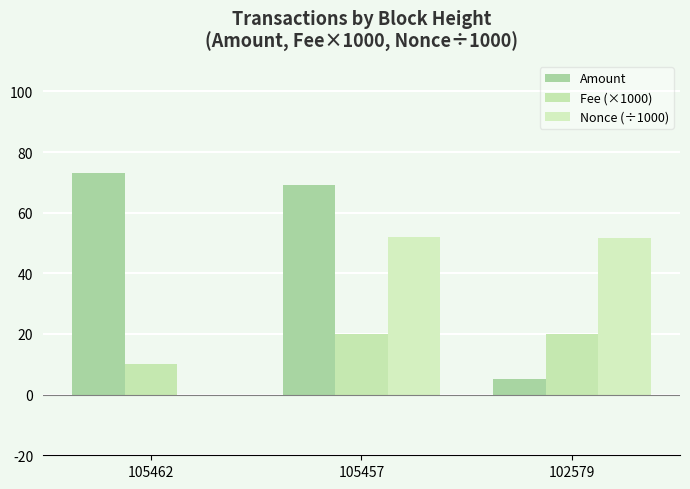

Count the number of data series in this chart.

3